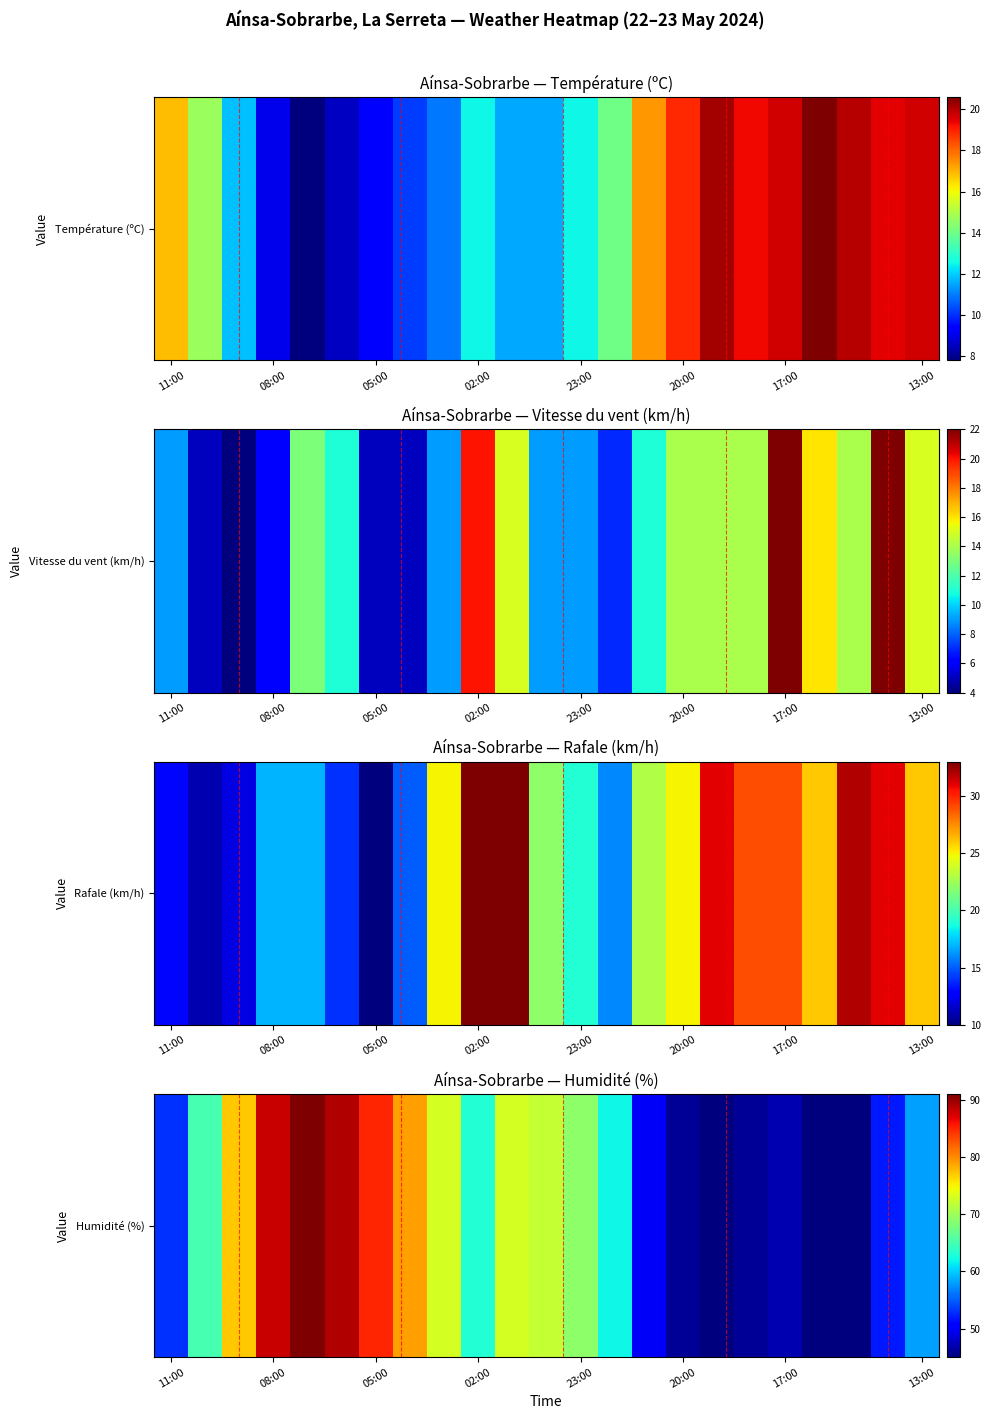

What is the sum of all values?

1473